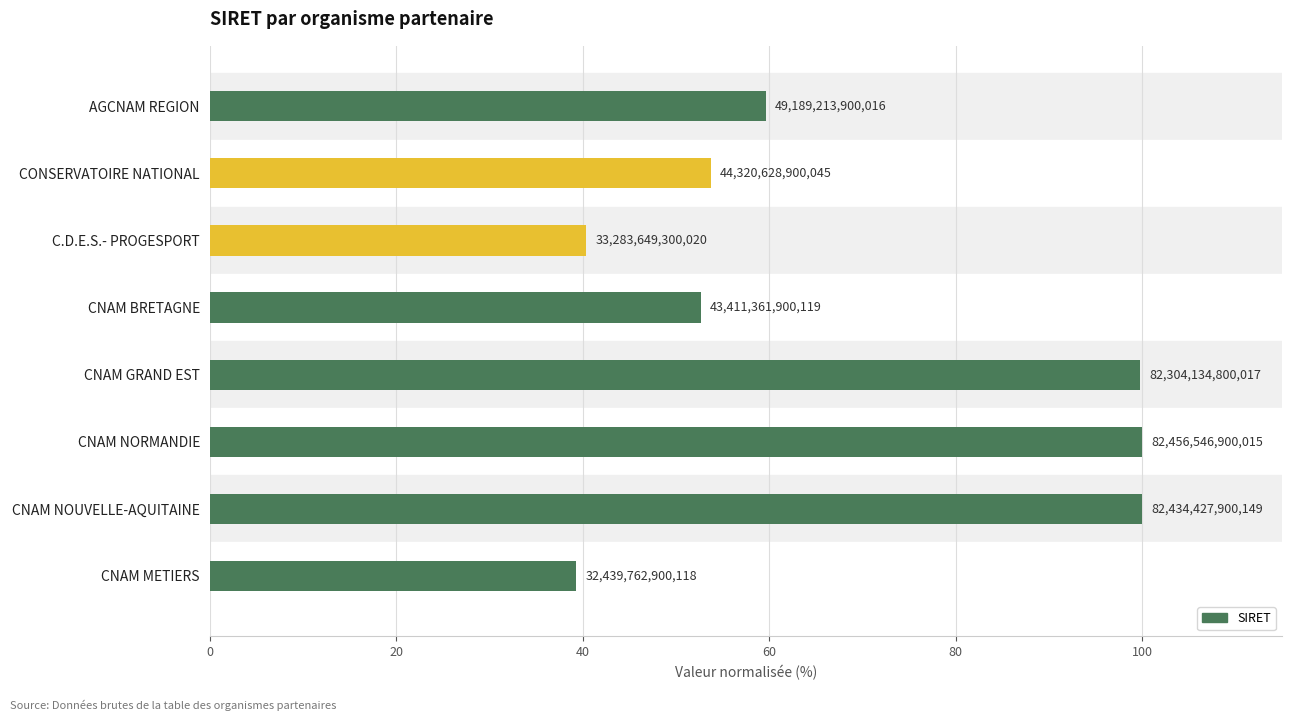

What is the greatest value displayed?

100.0